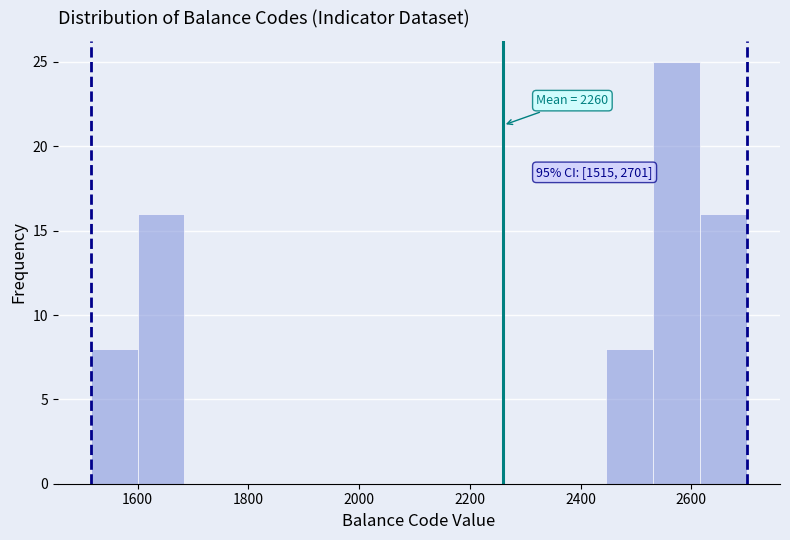

Over which range of the x-axis is the bar tallest?

2540 to 2620